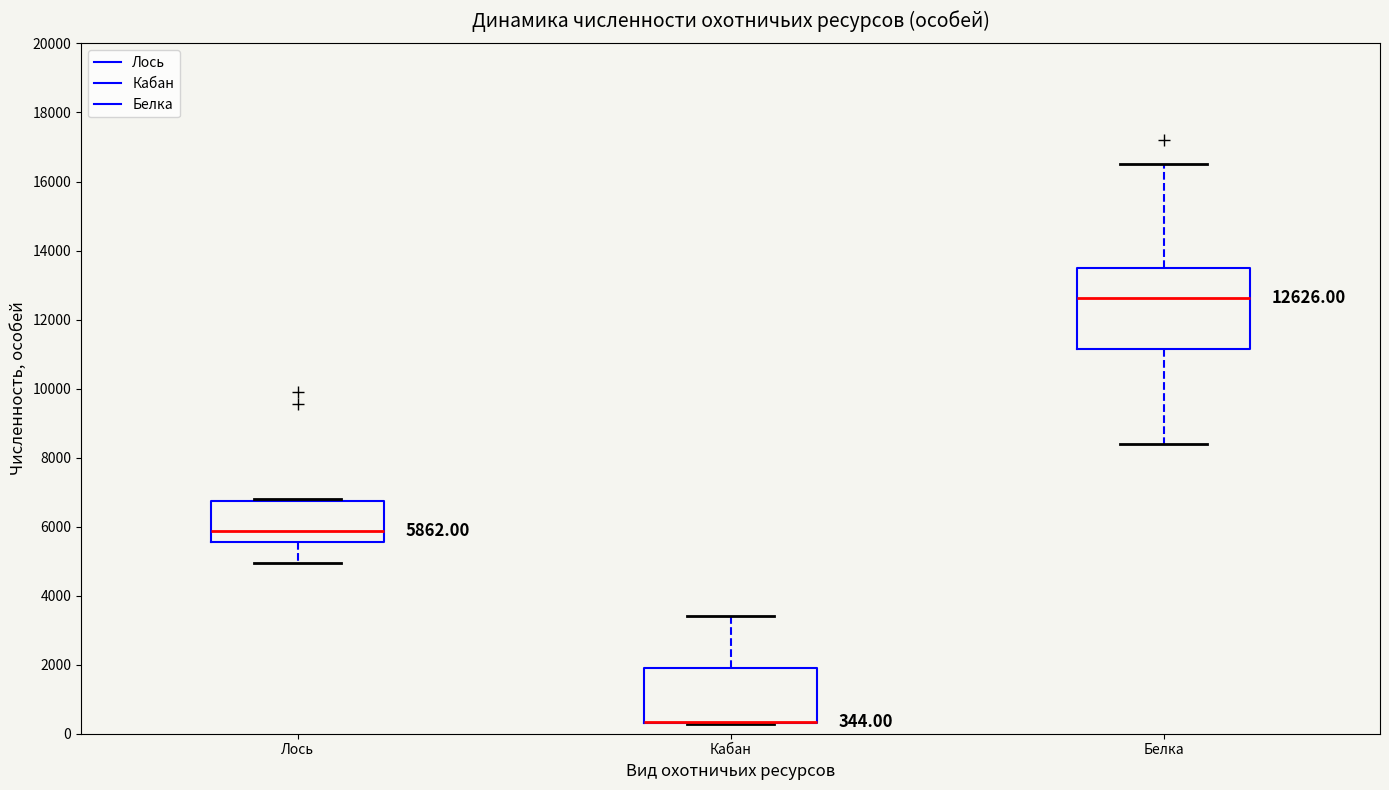

Which box is the tallest, from its lower edge to its upper edge?

Белка